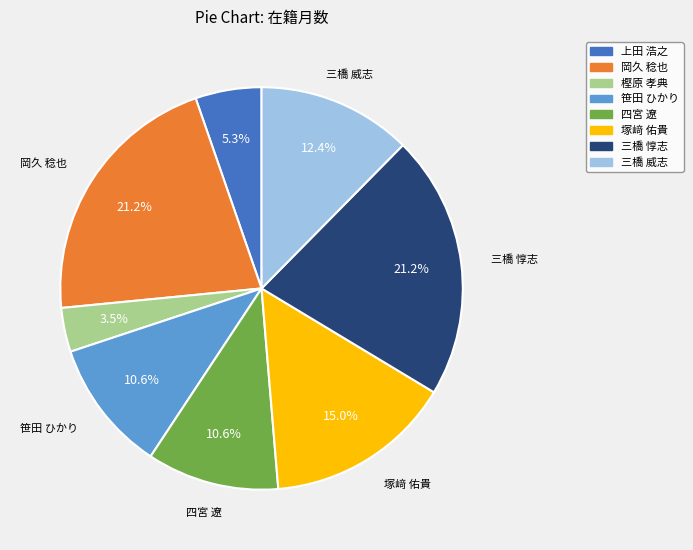

Does 四宮 遼 represent more than half of the total?

No